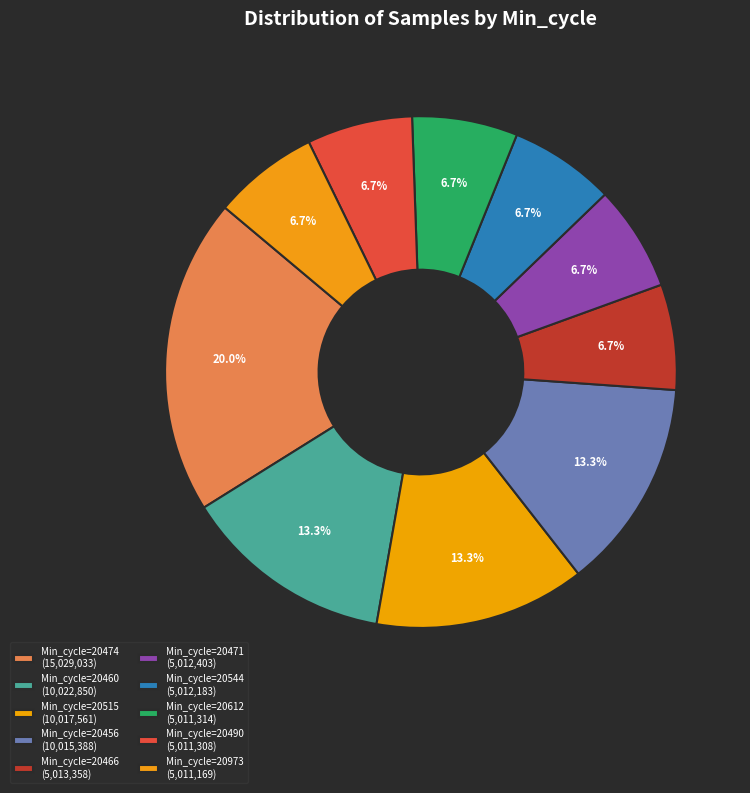

How many segments does this pie chart have?

10